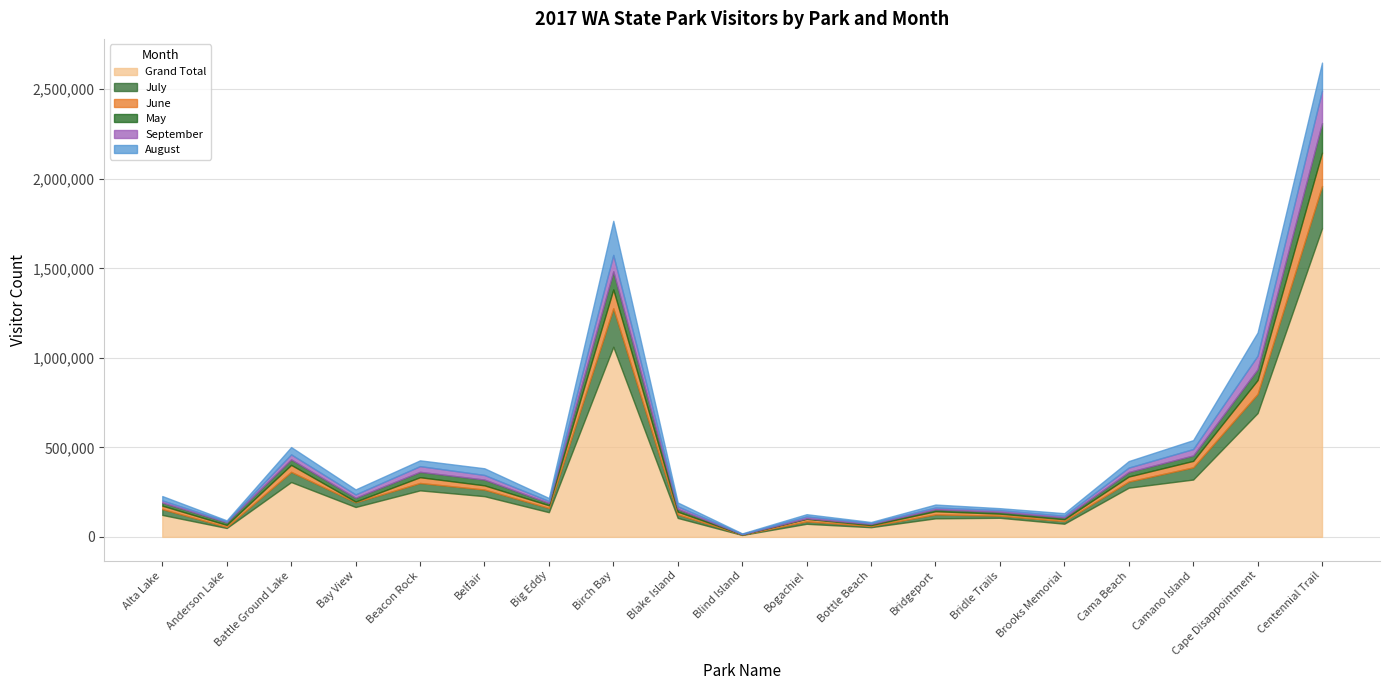

At how many categories does at least one series exceed 1421977?

1